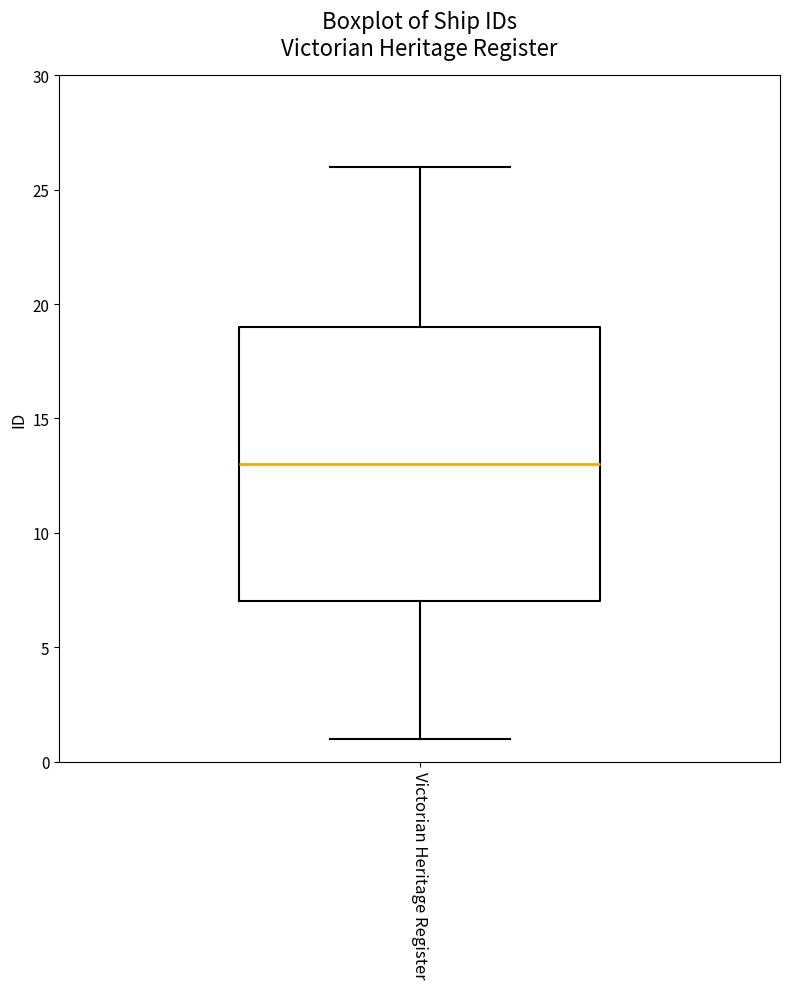

Where does the upper whisker of the box for Victorian Heritage Register end on the y-axis? The values are not printed on the chart, so give them approximately, as read against the axis.

26